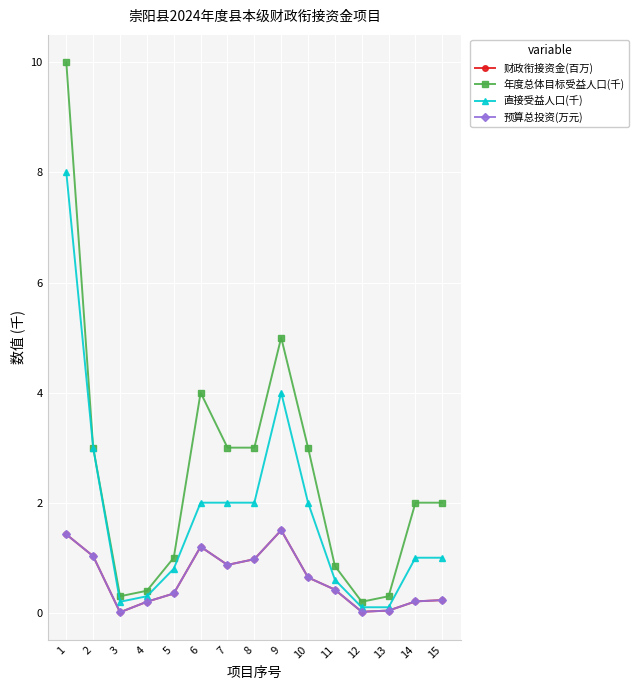

What is the total value across all series at 3?

0.5